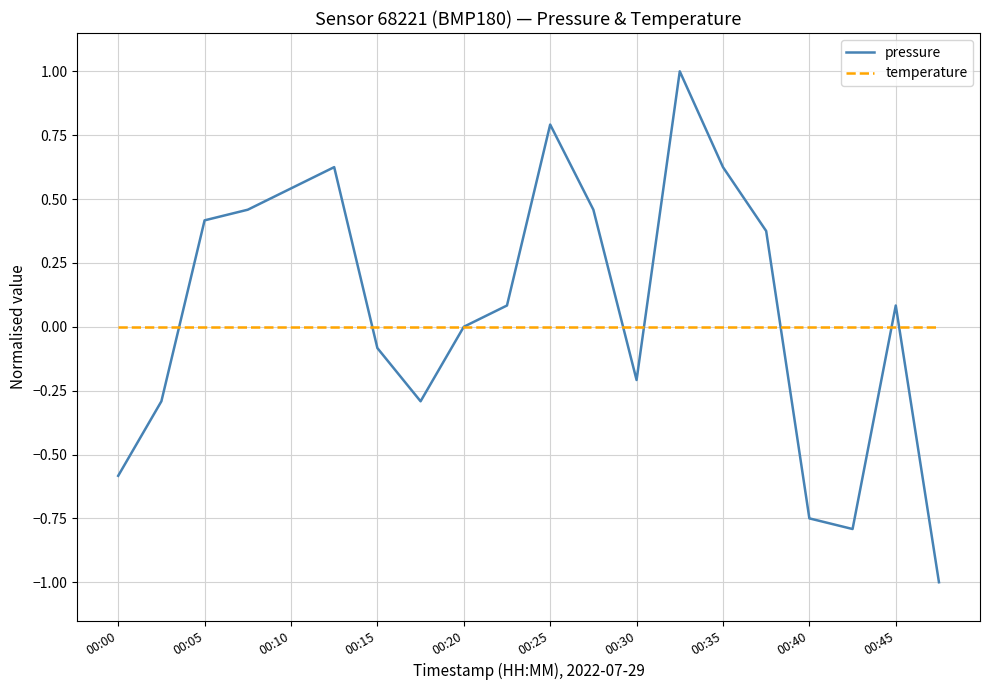

Which series has the largest range (max minus min)?

pressure